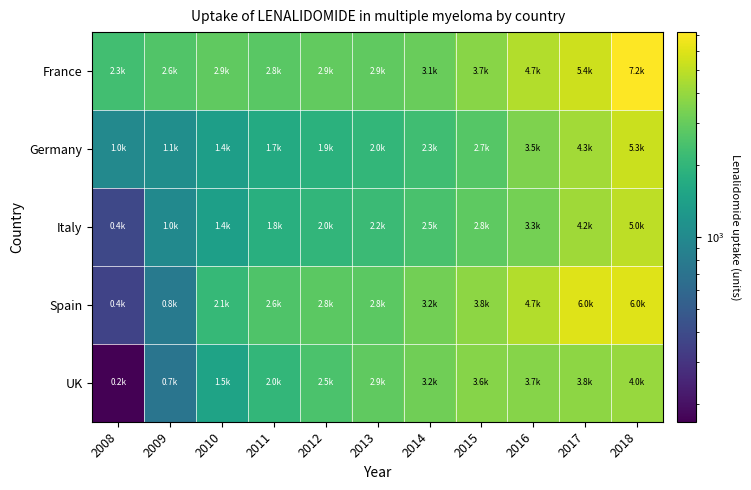

Reading left to right, transcribe all the data shown in this chart.

France: 2008=2305.1	2009=2583.5	2010=2861.6	2011=2753.7	2012=2925.5	2013=2877.8	2014=3069.4	2015=3698.8	2016=4700.9	2017=5403.1	2018=7205.6
Germany: 2008=985.4	2009=1085.4	2010=1378.6	2011=1679.3	2012=1859.7	2013=2039.5	2014=2286.1	2015=2690.8	2016=3500.4	2017=4287.3	2018=5325.6
Italy: 2008=382.2	2009=1005.1	2010=1403.7	2011=1806.2	2012=2003.8	2013=2169.5	2014=2456.1	2015=2838.3	2016=3301.0	2017=4236.8	2018=4990.9
Spain: 2008=360.9	2009=782.6	2010=2087.8	2011=2570.2	2012=2797.6	2013=2812.0	2014=3229.2	2015=3831.1	2016=4671.6	2017=6024.4	2018=6028.2
UK: 2008=168.5	2009=720.6	2010=1496.1	2011=2038.6	2012=2472.2	2013=2864.9	2014=3210.8	2015=3641.5	2016=3667.6	2017=3805.6	2018=4016.8